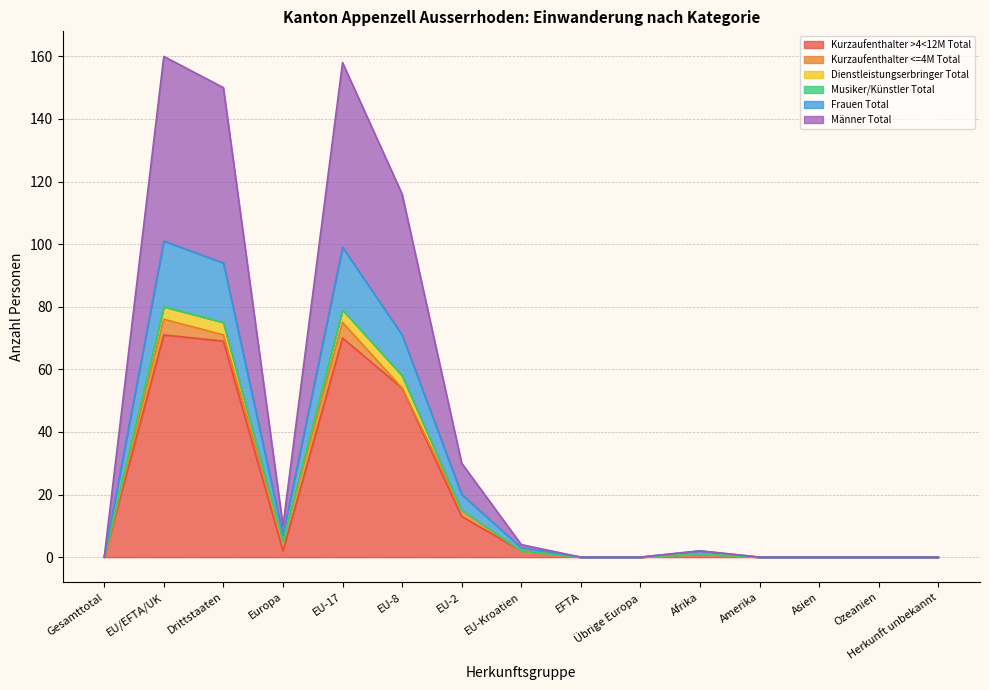

Where is the first local maximum for Frauen Total?

EU/EFTA/UK